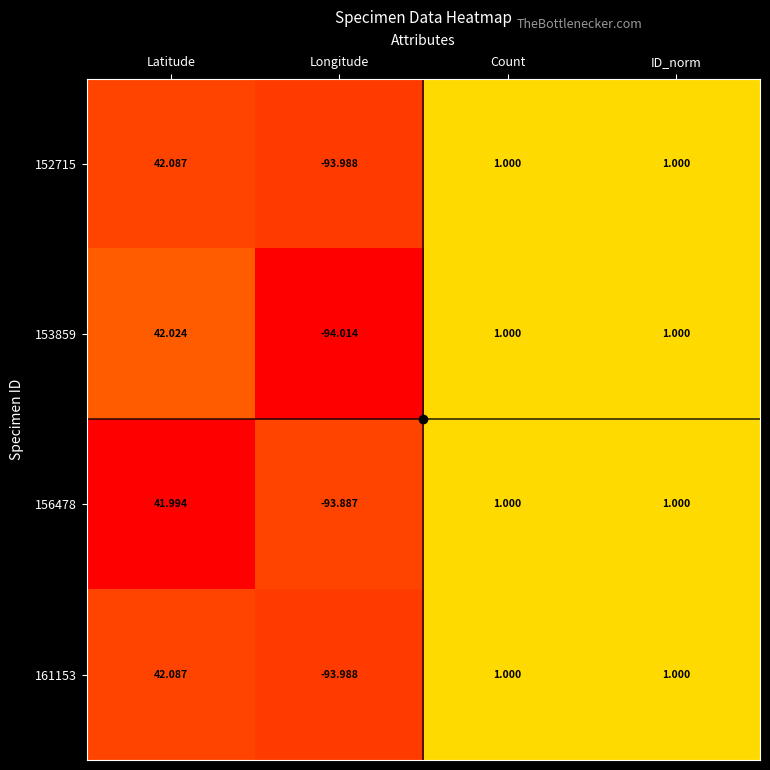

Which category has the lowest value in the 161153 series?

Longitude